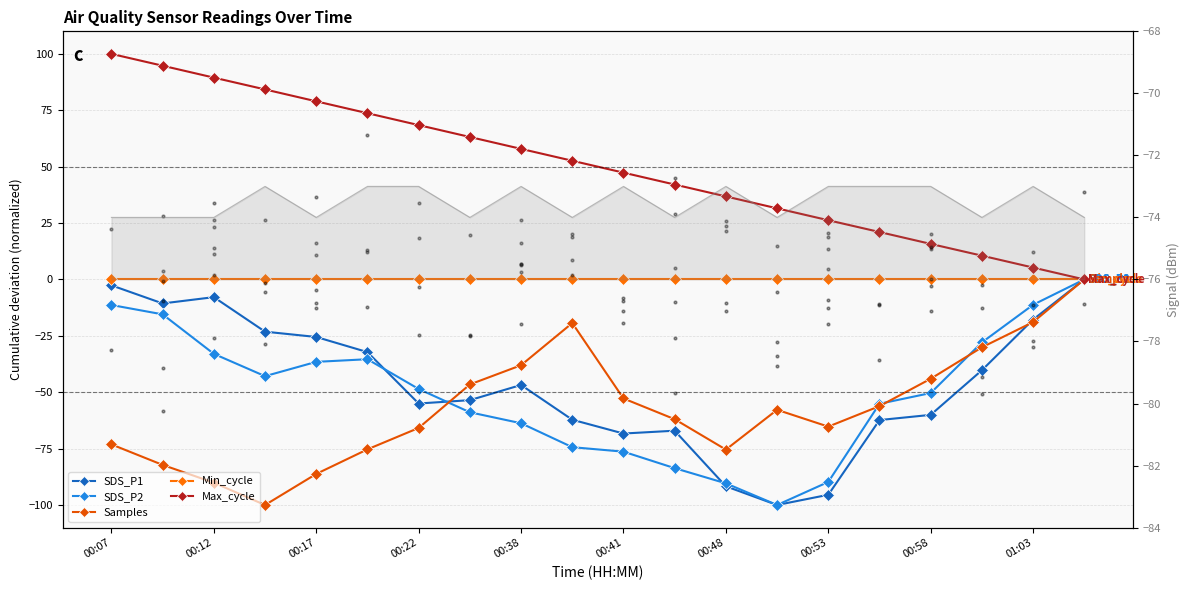

At which category is the sum across all series the highest?

00:07